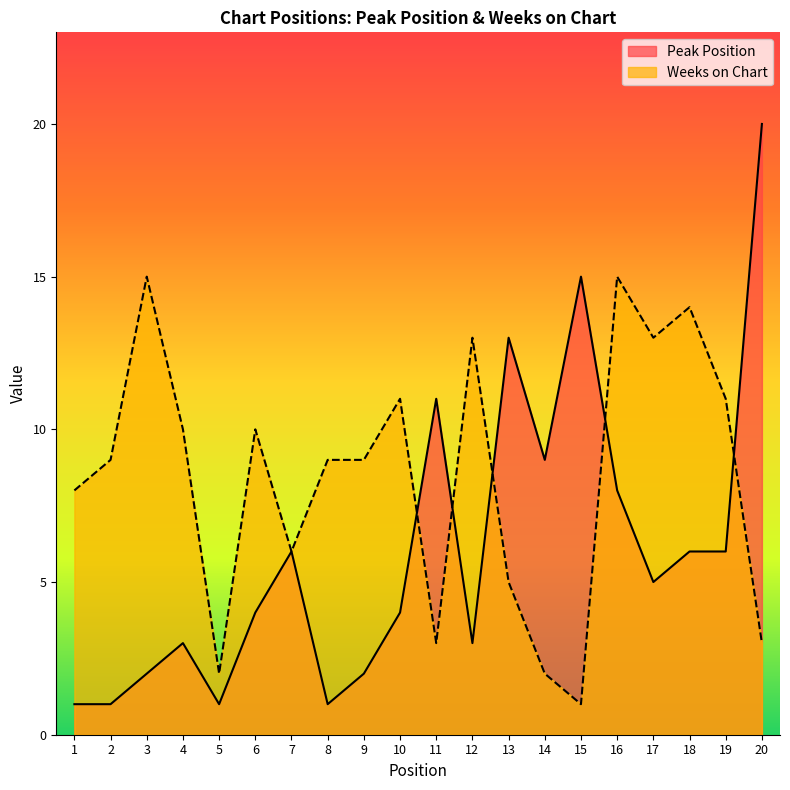

Reading left to right, list all the values displayed in this chart.

Peak Position: 1=1	2=1	3=2	4=3	5=1	6=4	7=6	8=1	9=2	10=4	11=11	12=3	13=13	14=9	15=15	16=8	17=5	18=6	19=6	20=20
Weeks on Chart: 1=8	2=9	3=15	4=10	5=2	6=10	7=6	8=9	9=9	10=11	11=3	12=13	13=5	14=2	15=1	16=15	17=13	18=14	19=11	20=3